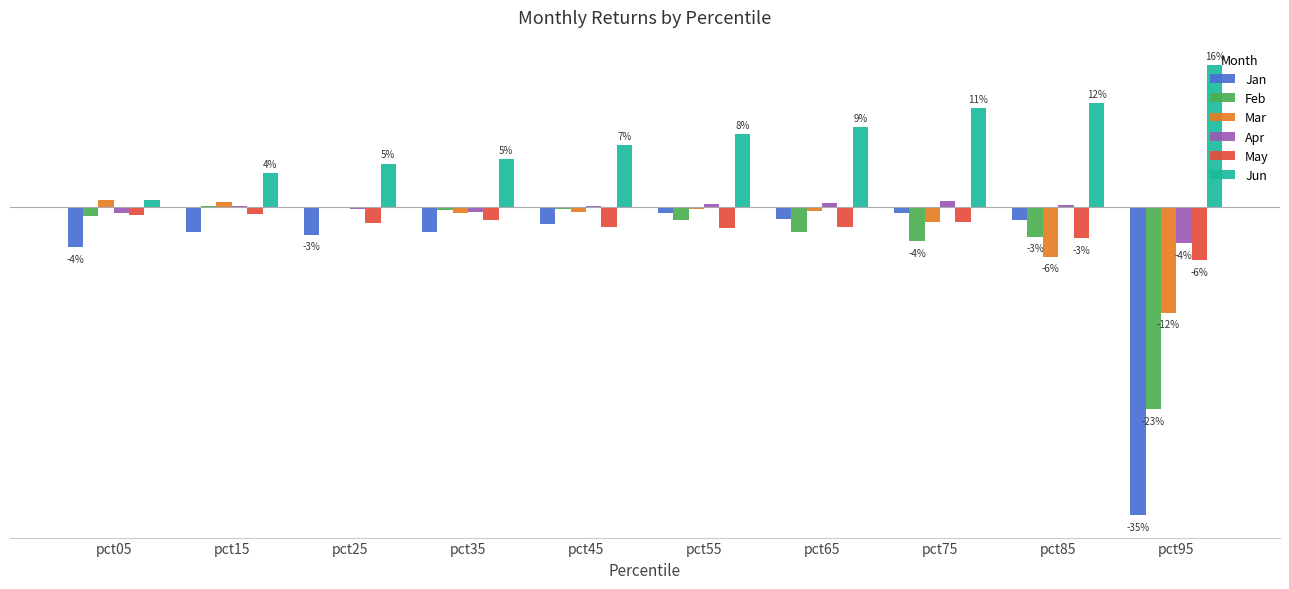

What are all the series names shown in the legend?

Jan, Feb, Mar, Apr, May, Jun